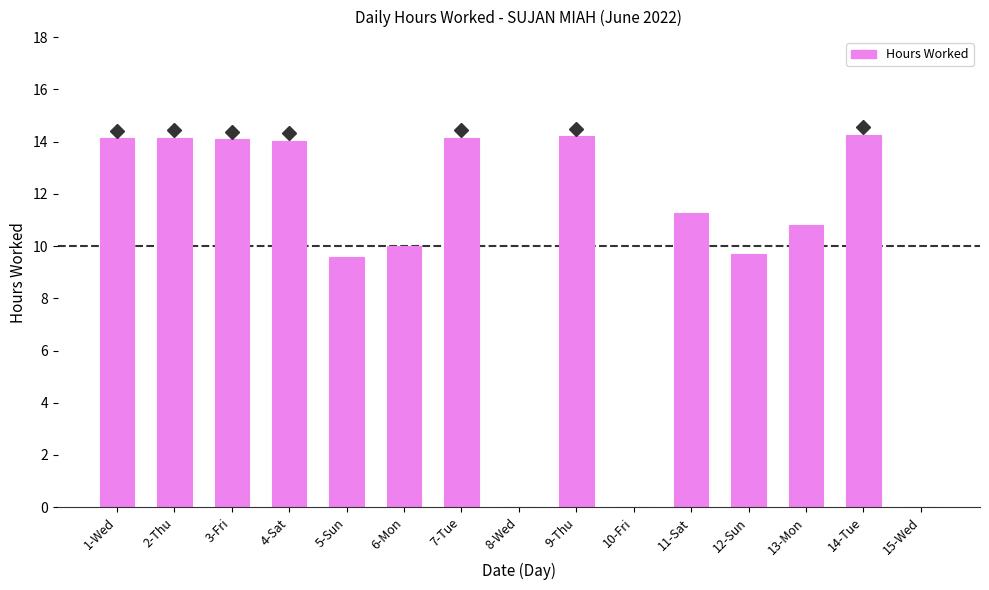

What is the greatest value displayed?

14.2